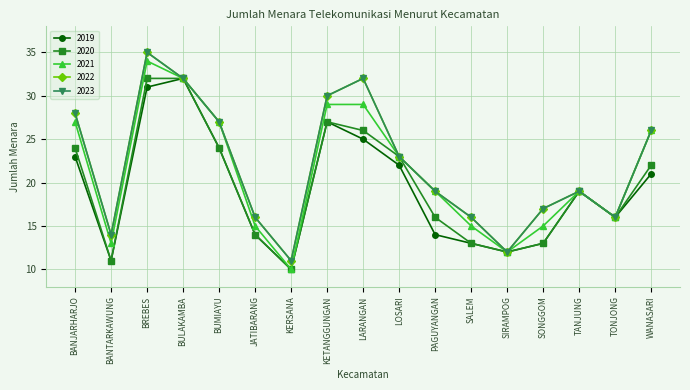

How many lines are shown in the chart?

5